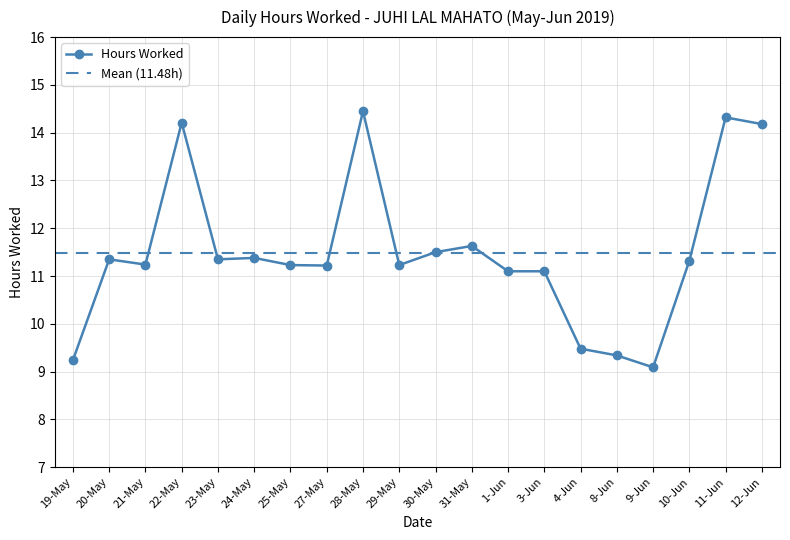

Rank the categories by value from highest to lowest.

28-May, 11-Jun, 22-May, 12-Jun, 31-May, 30-May, 24-May, 20-May, 23-May, 10-Jun, 21-May, 25-May, 29-May, 27-May, 1-Jun, 3-Jun, 4-Jun, 8-Jun, 19-May, 9-Jun